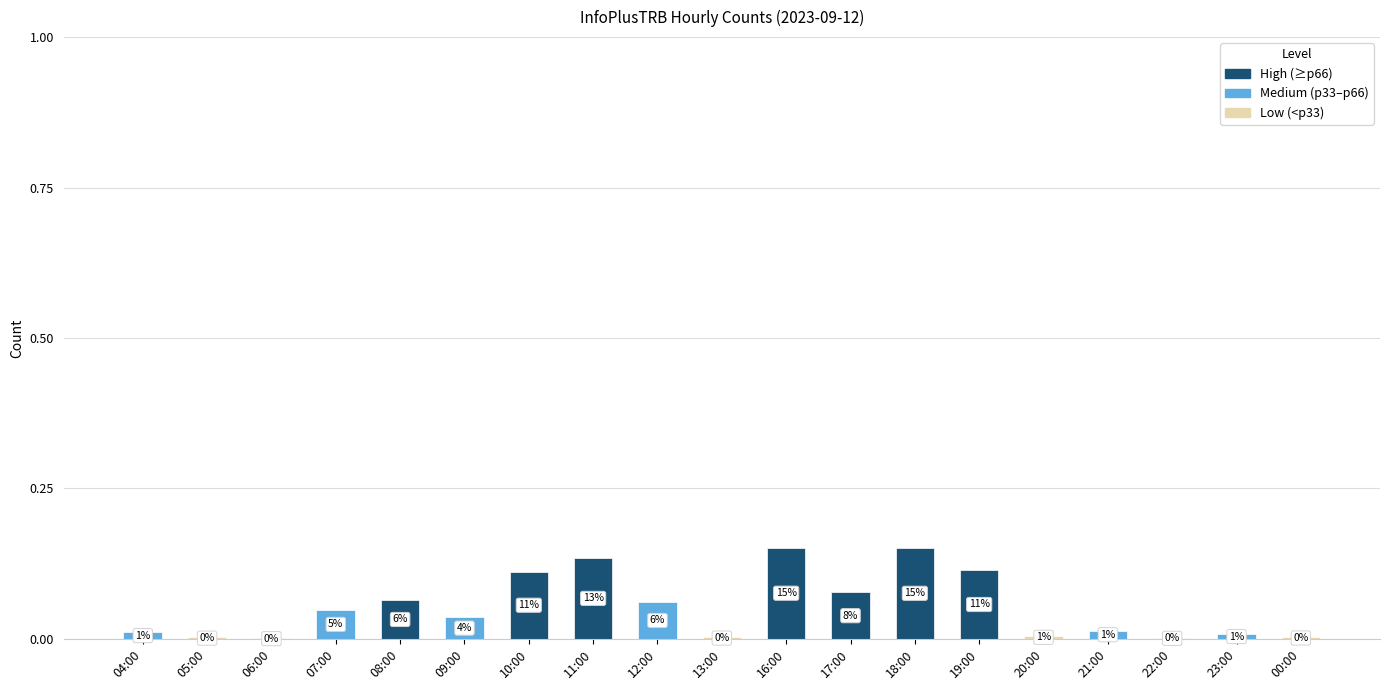

At which category does the chart reach its peak across all series?

16:00